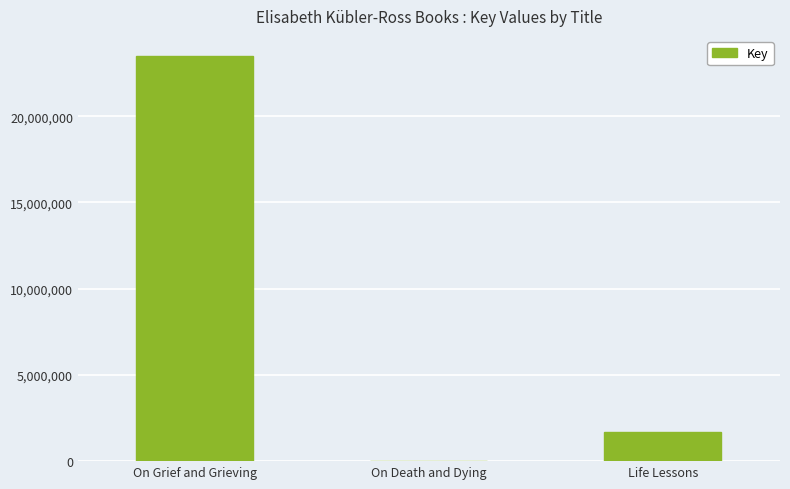

Is it true that the value at On Grief and Grieving is 39311961?

False